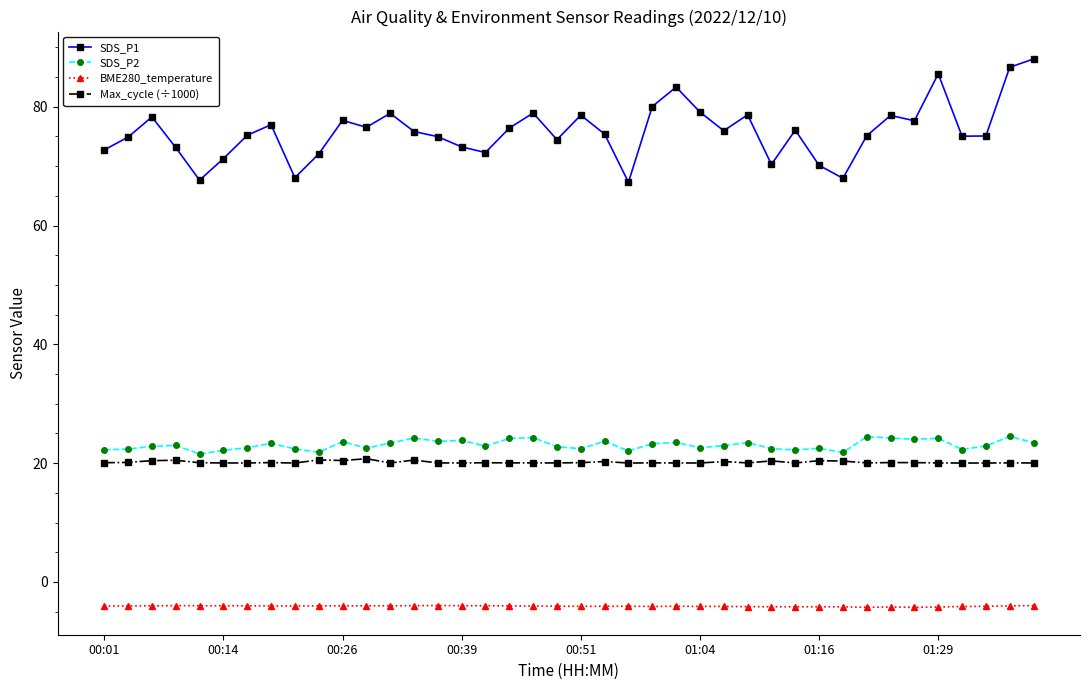

What is the sum of all SDS_P1 values?

3033.5